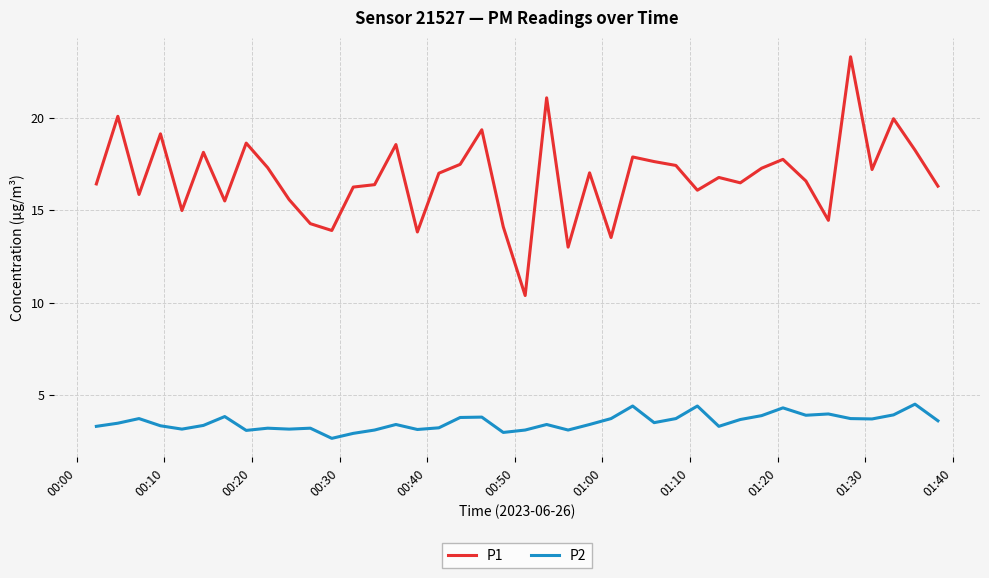

List the series in order of their overall mean, highest first.

P1, P2